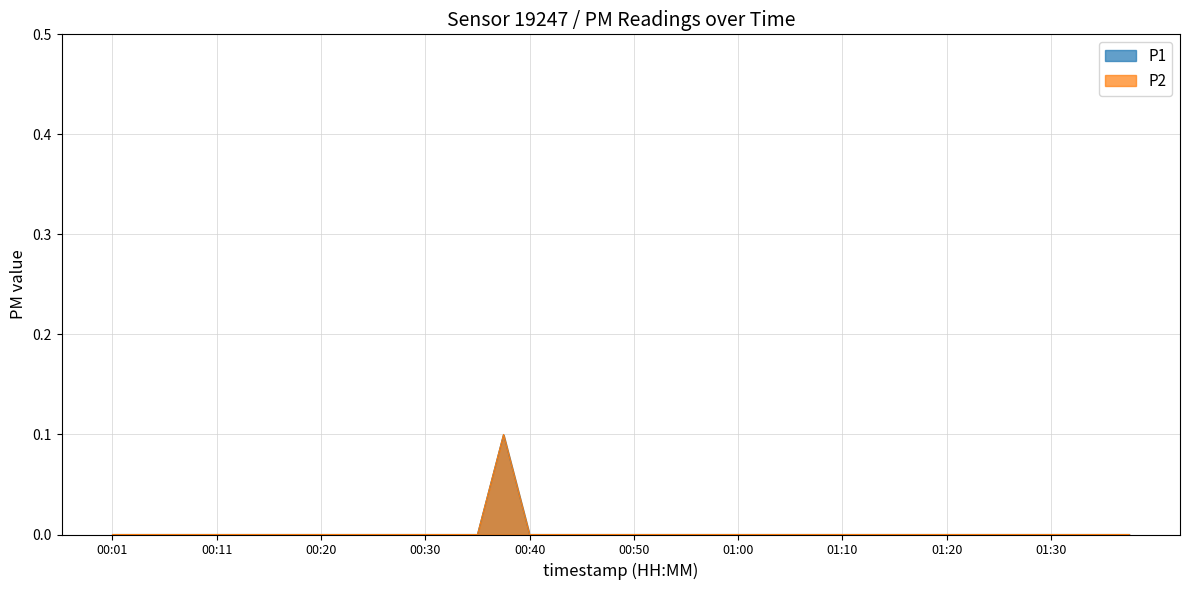

Which series has the widest spread of values?

P1